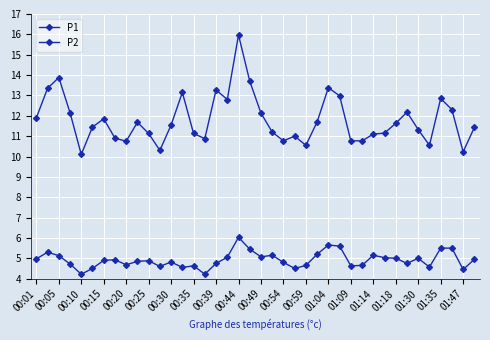

Does the chart have visible grid lines?

Yes